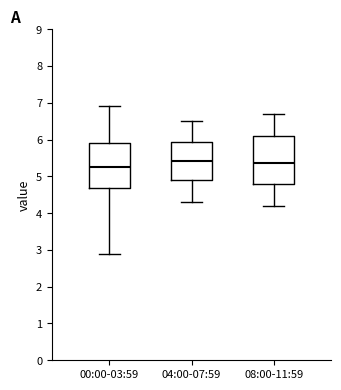

Where does the median line of the box for 00:00-03:59 sit on the y-axis? The values are not printed on the chart, so give them approximately, as read against the axis.

5.2